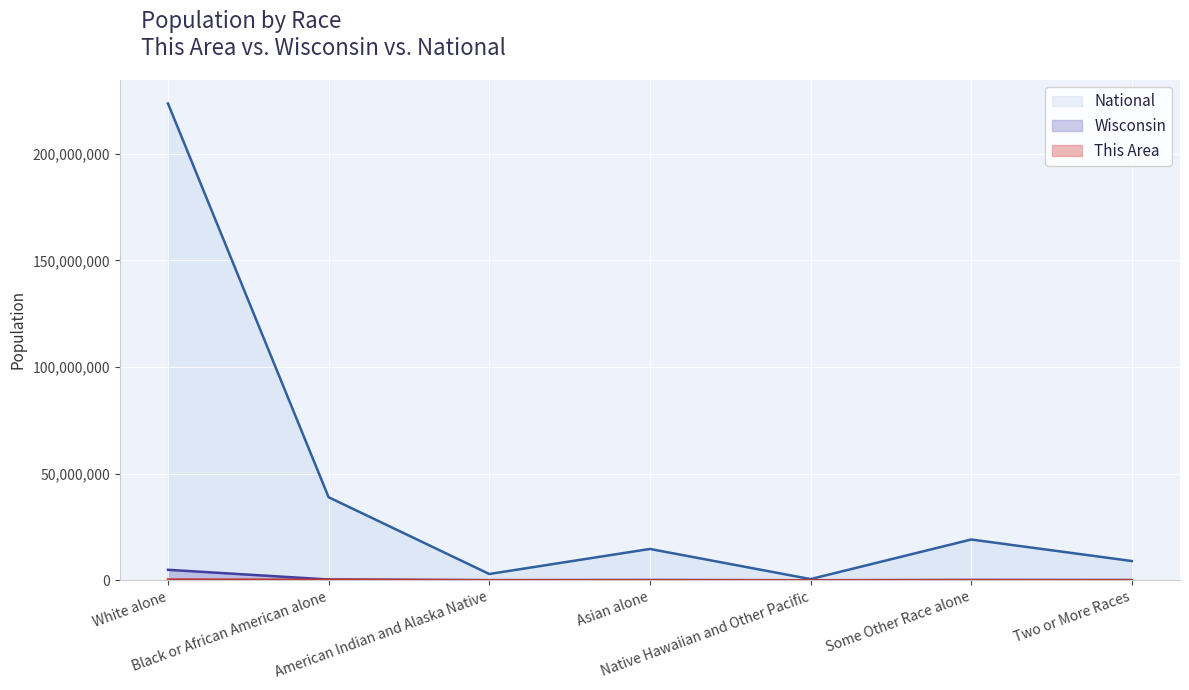

How many interior local valleys does the This Area series have?

2